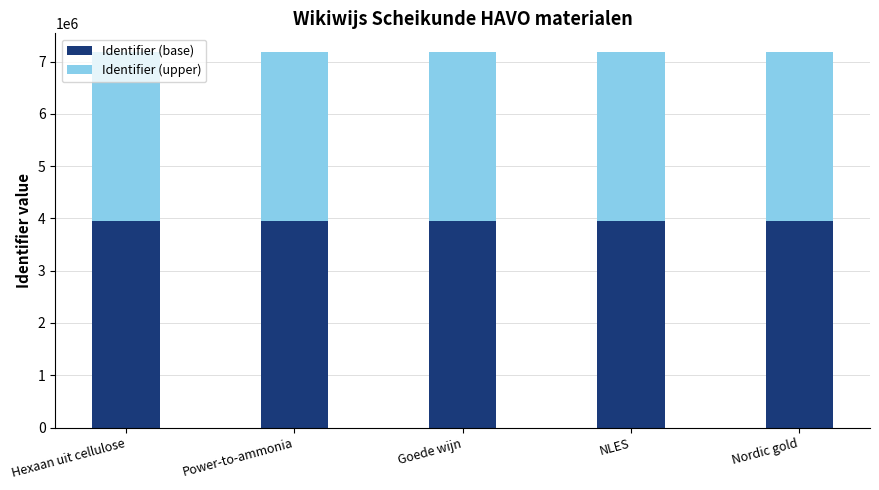

Is it true that Identifier (base) equals 3949172 at Power-to-ammonia?

True